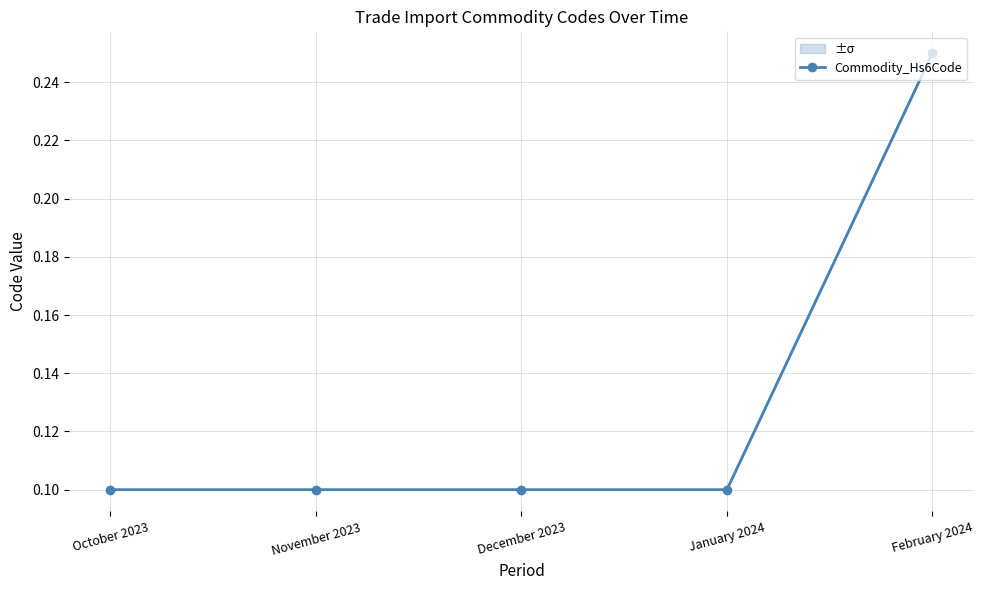

What is the label of the 5th point from the left?

February 2024